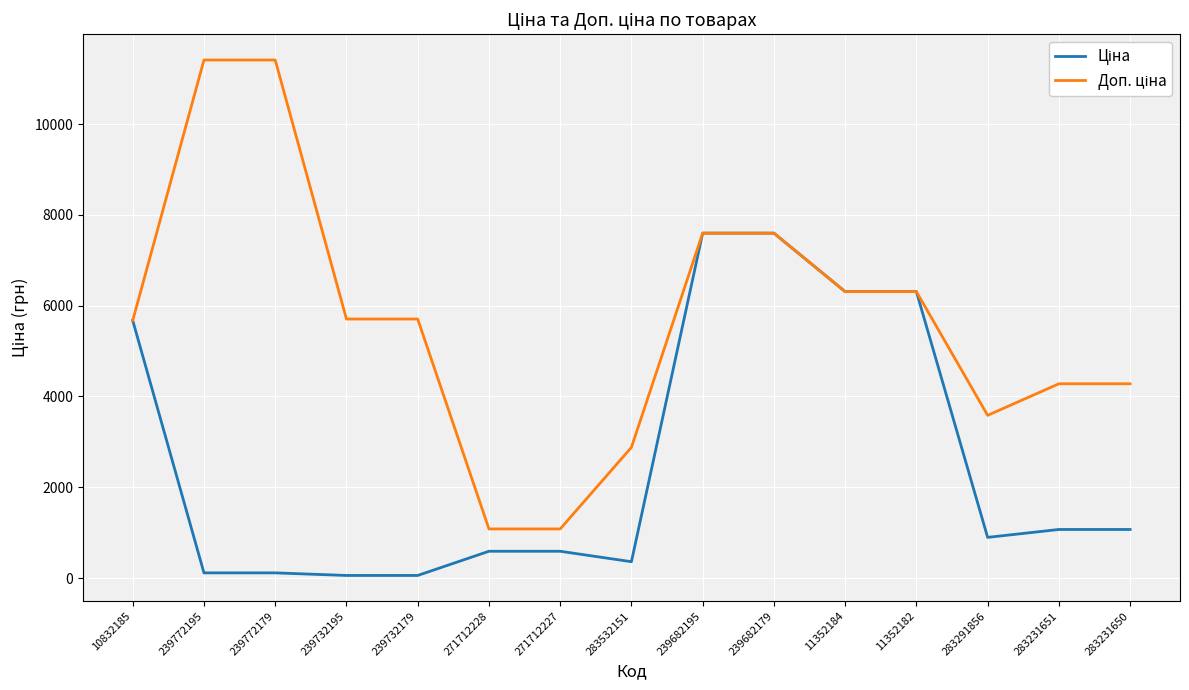

What is the maximum value shown in the chart?

11410.0